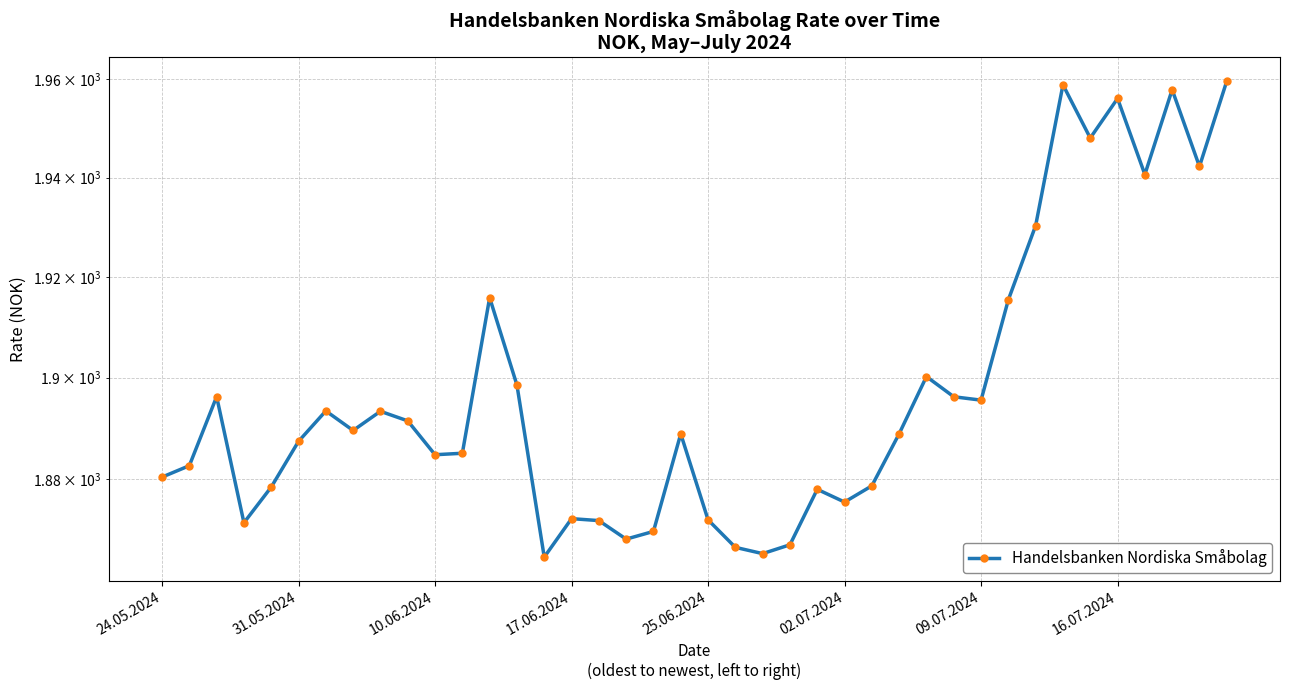

Which category has the highest value across all series?

39